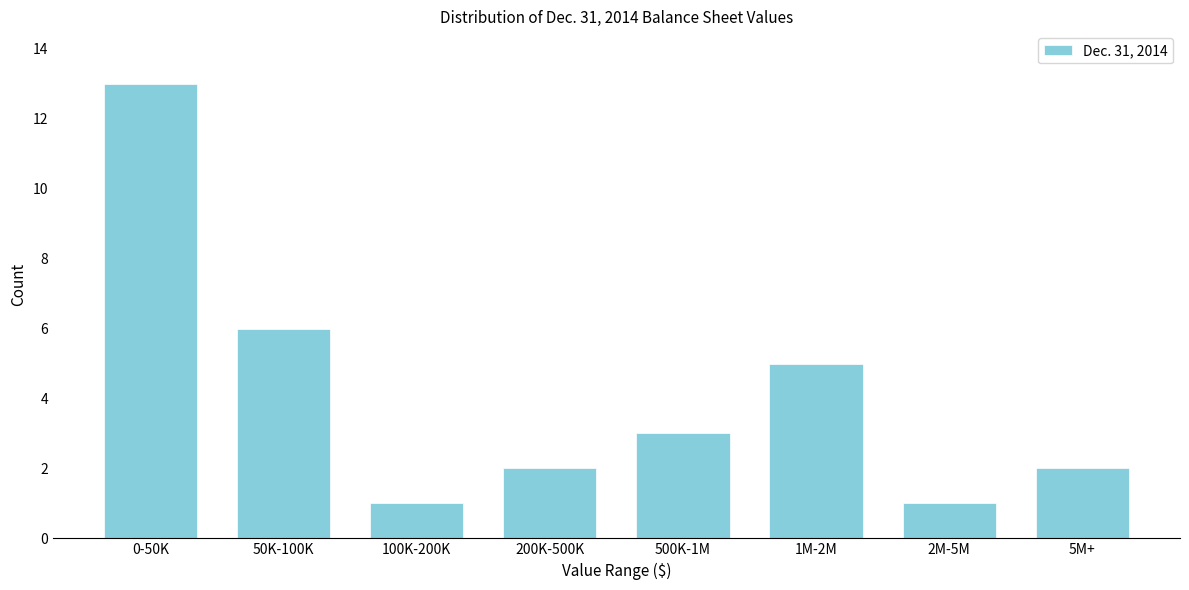

Reading right to left, transcribe all the data shown in this chart.

2	1	5	3	2	1	6	13